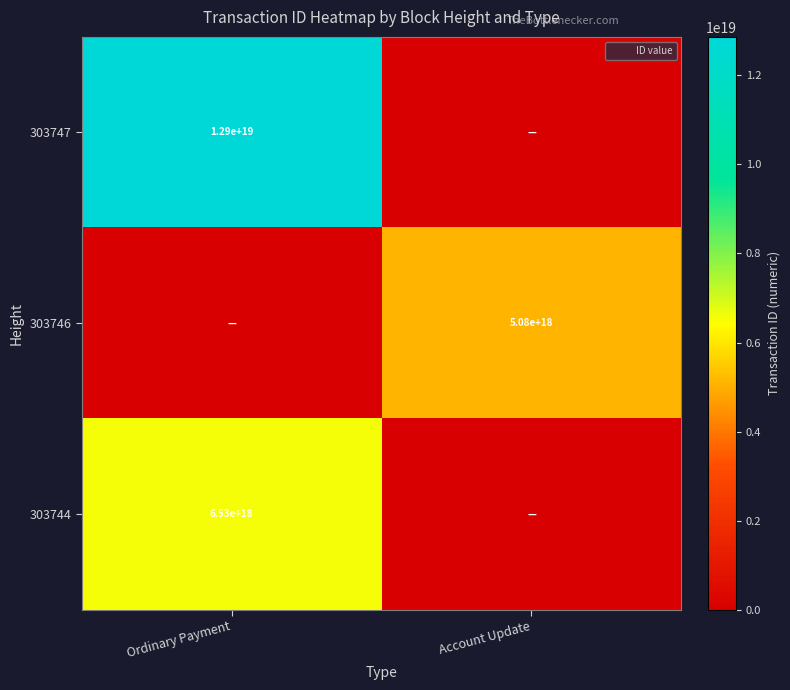

Rank the series by their average value, from lowest to highest.

303746, 303744, 303747